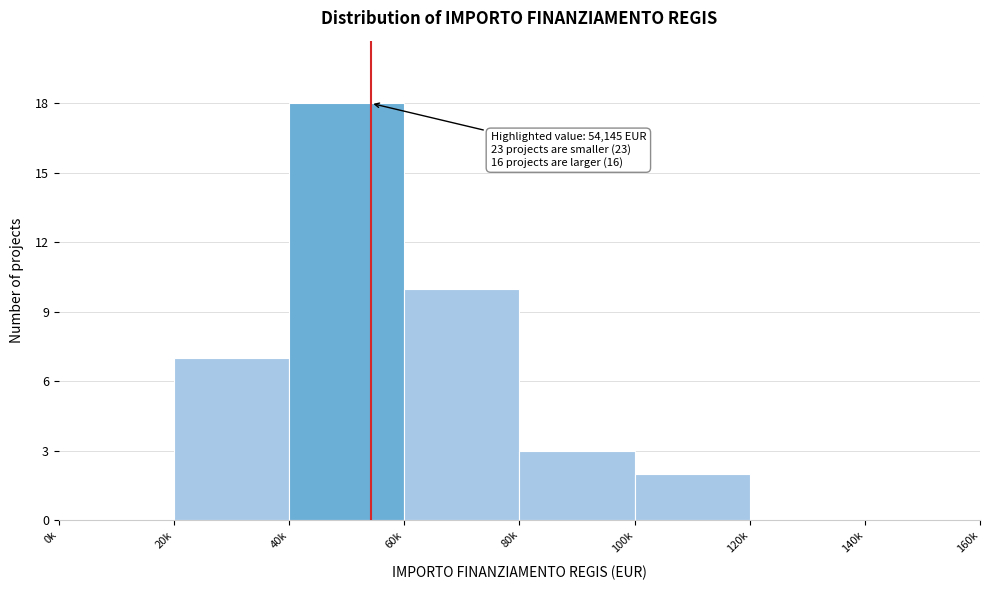

Reading left to right, transcribe all the data shown in this chart.

0k=0	20k=7	40k=18	60k=10	80k=3	100k=2	120k=0	140k=0